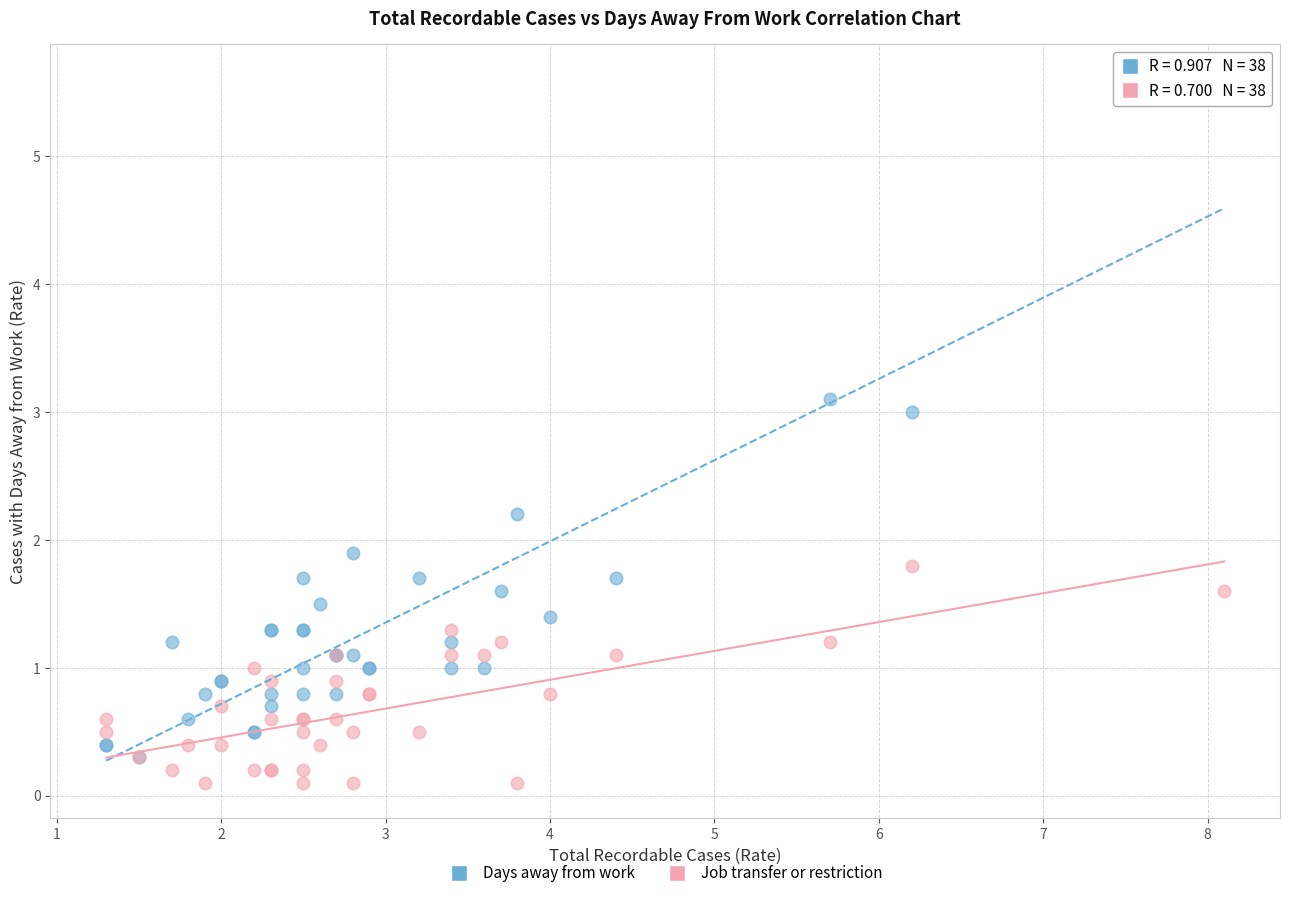

Across all series, what Y value is closest to 2?

1.9